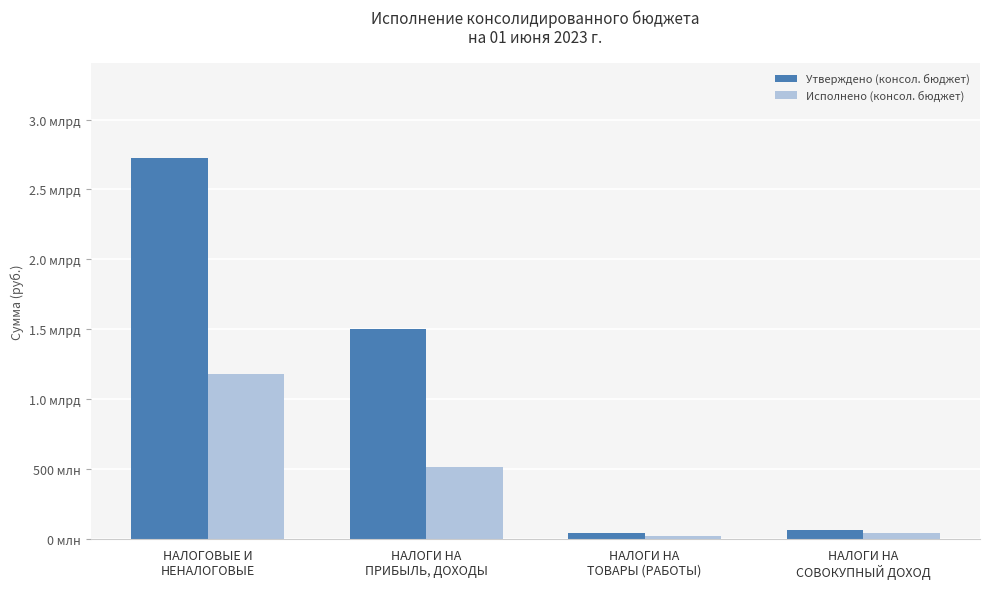

Reading left to right, extract all data points from this chart.

Утверждено (консол. бюджет): 2722797000.0	1502997000.0	44573000.0	61786000.0
Исполнено (консол. бюджет): 1177945816.1	516510365.2	20116287.5	40006653.7